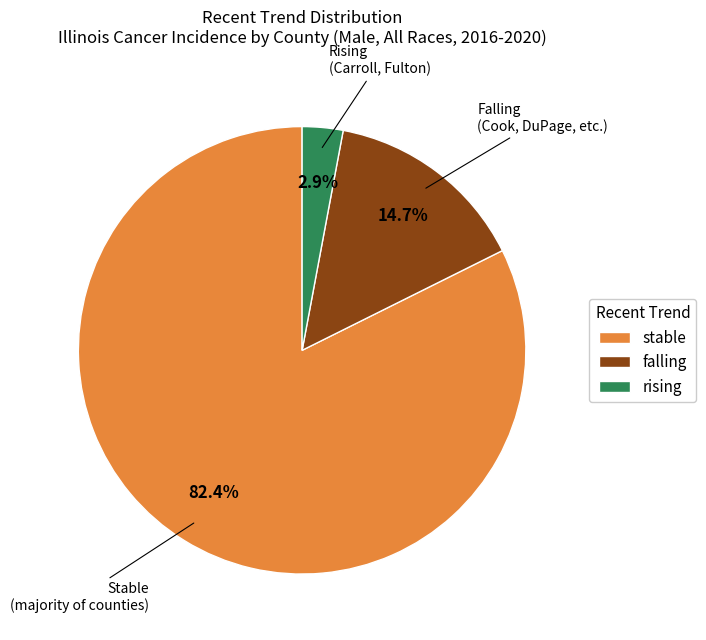

How many slices are in this pie chart?

3